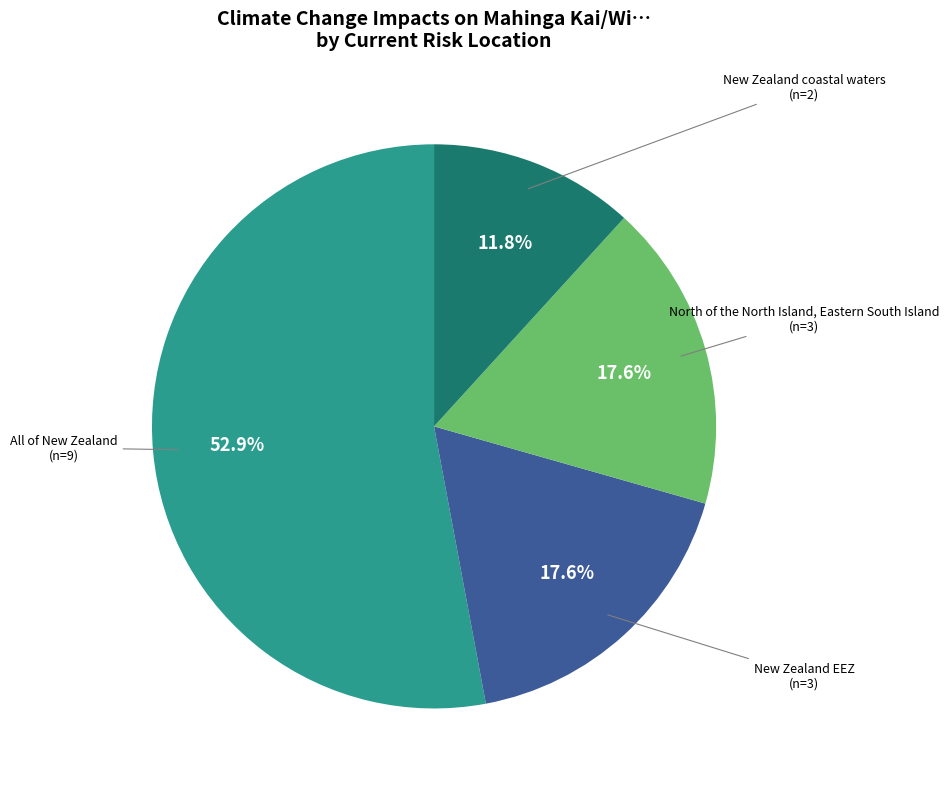

Count the number of slices in the pie.

4